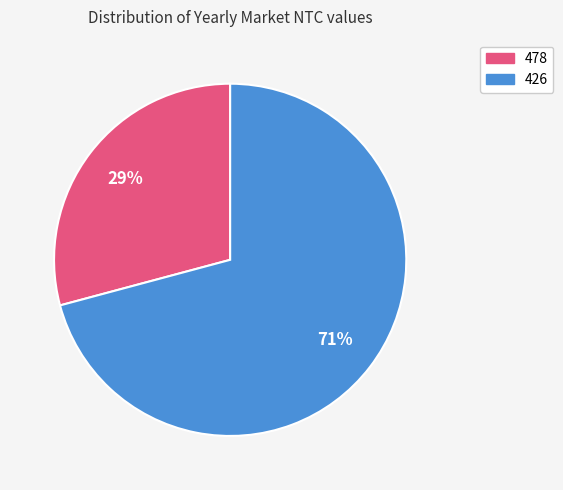

Rank the categories by value from highest to lowest.

426, 478